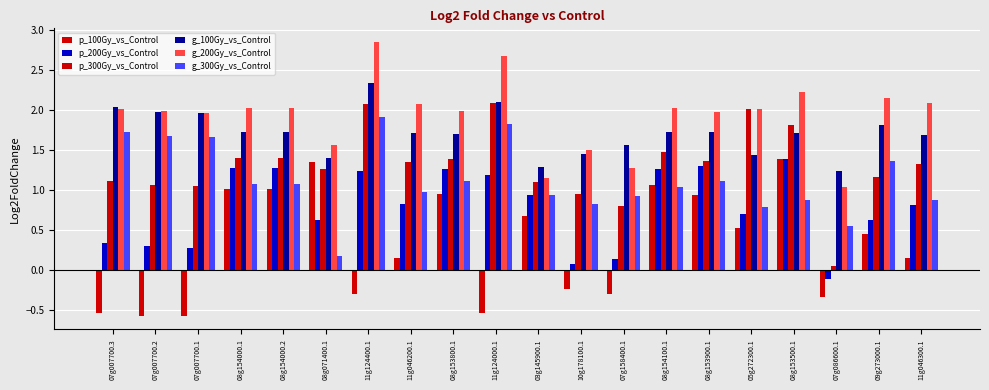

At which label does p_100Gy_vs_Control first exceed 0?

08g154000.1